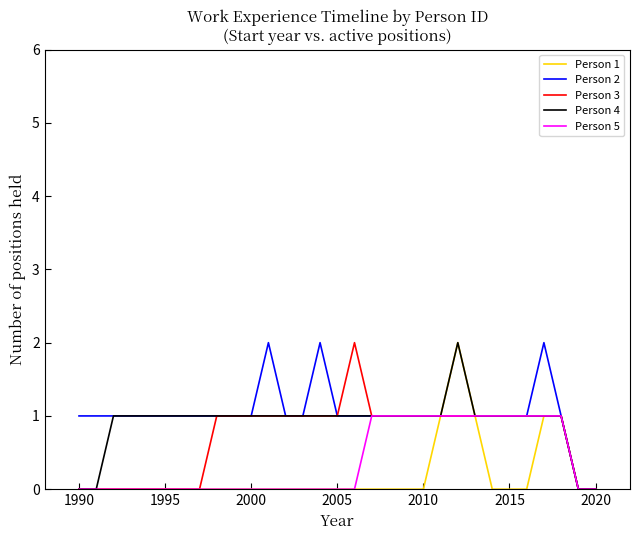

Rank the series by their average value, from lowest to highest.

Person 1, Person 5, Person 3, Person 4, Person 2